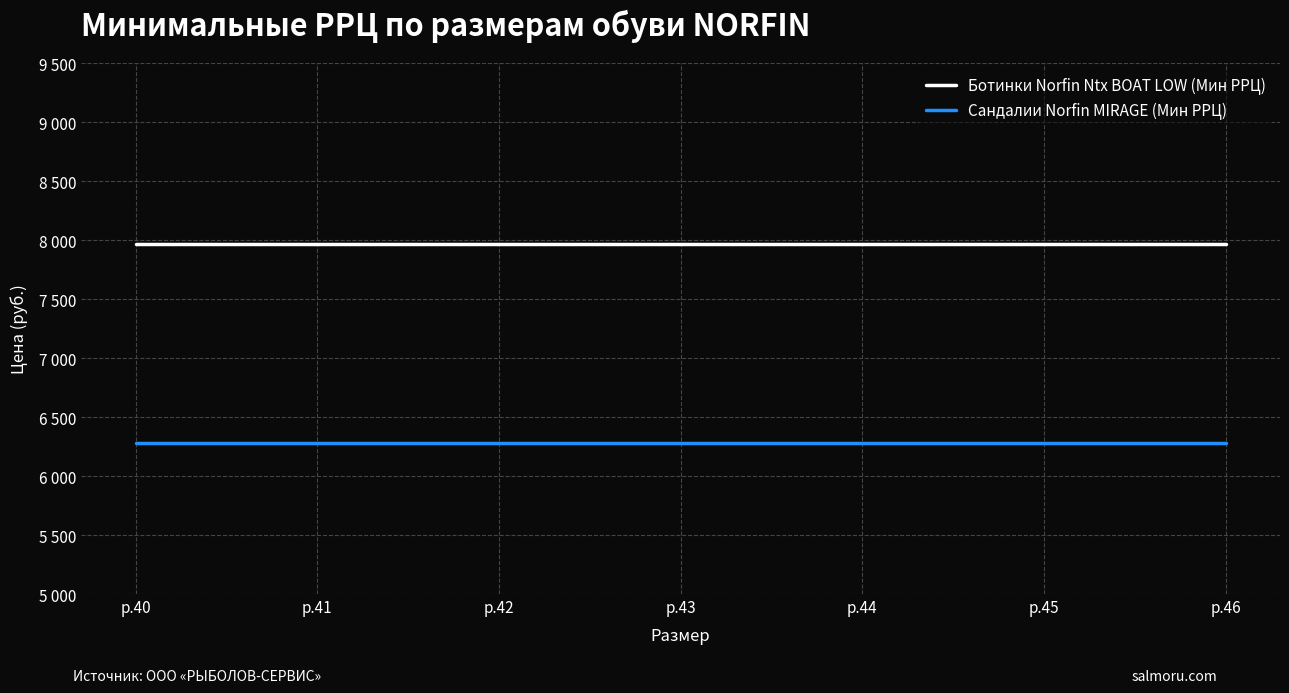

Does the chart have visible grid lines?

Yes